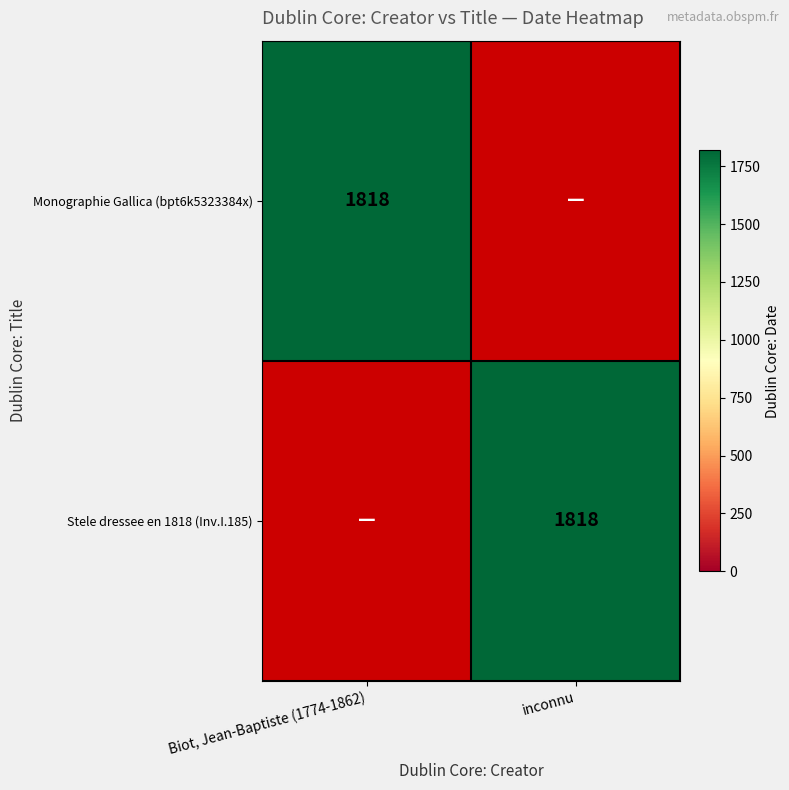

Reading left to right, what are all the values shown in this chart?

Biot, Jean-Baptiste (1774-1862): 1818	0
inconnu: 0	1818